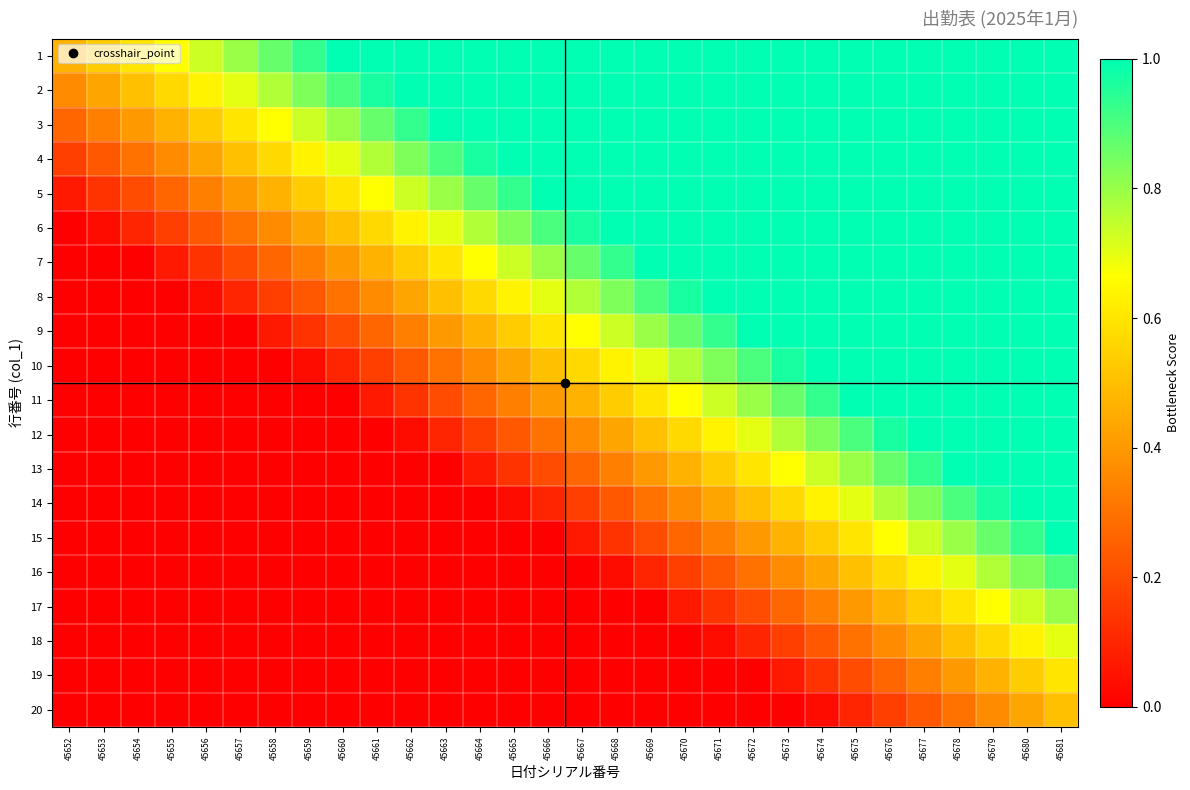

What is the maximum value shown in the chart?

1.0